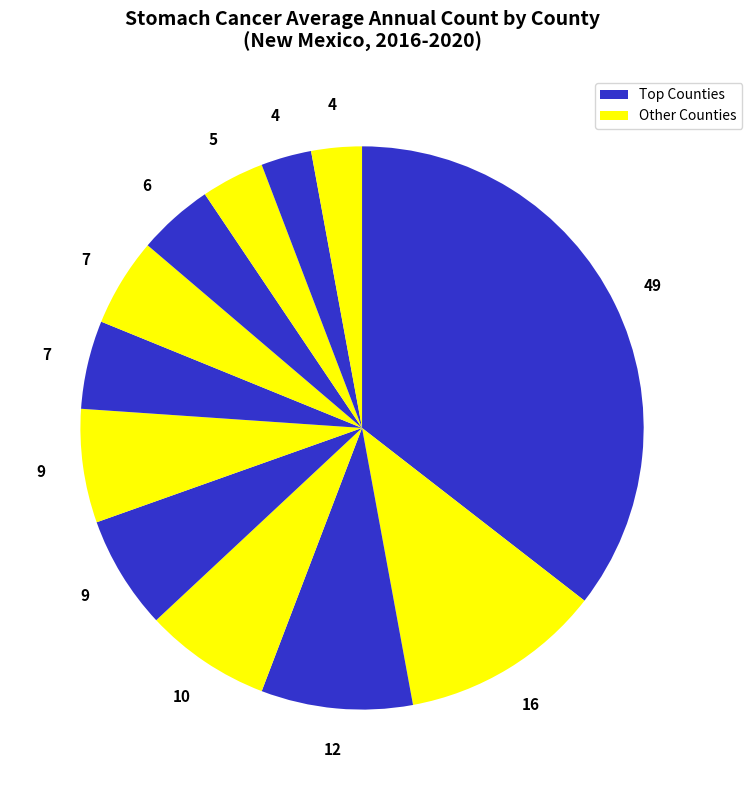

To the nearest percent, what is the difference between the largest and smallest slice percentages?

33%